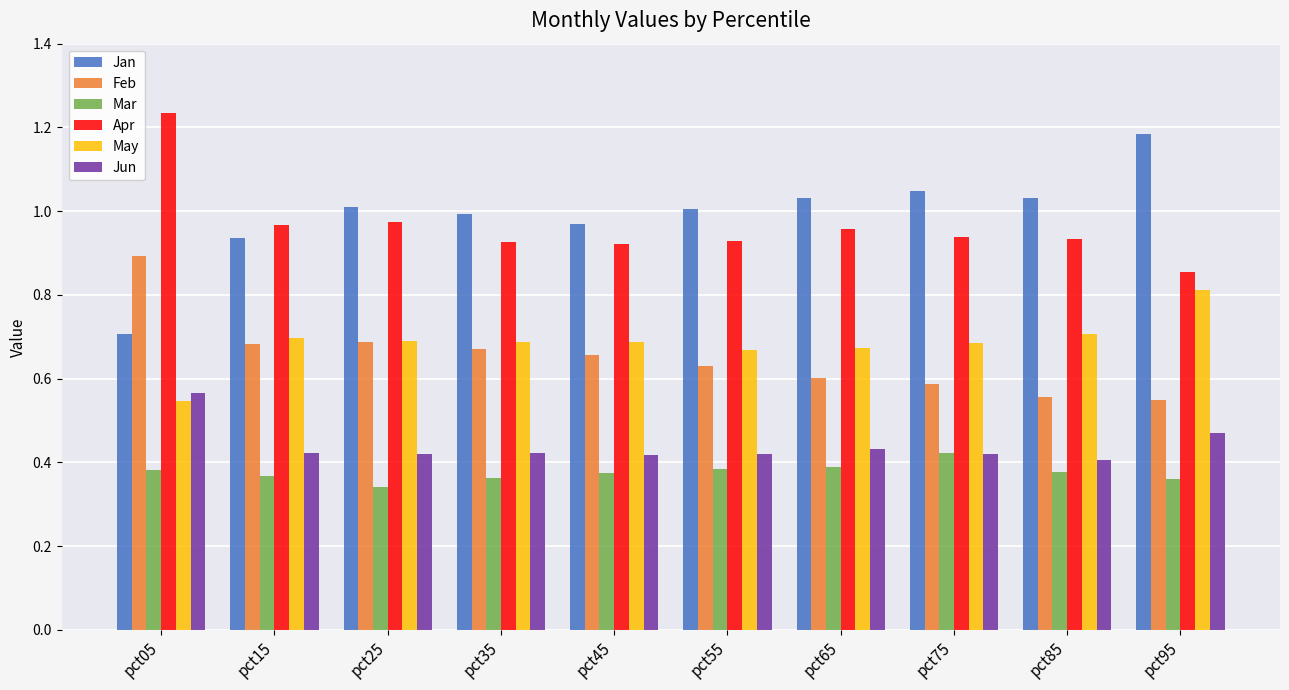

Count the number of categories in the chart.

10